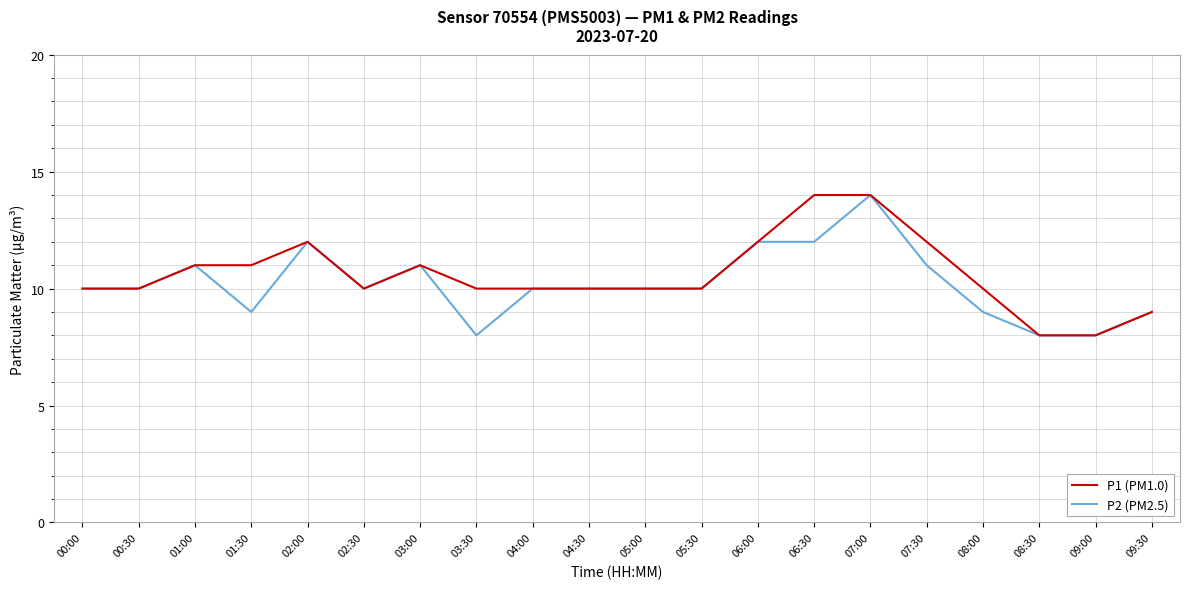

What is the lowest value of the P1 (PM1.0) series?

8